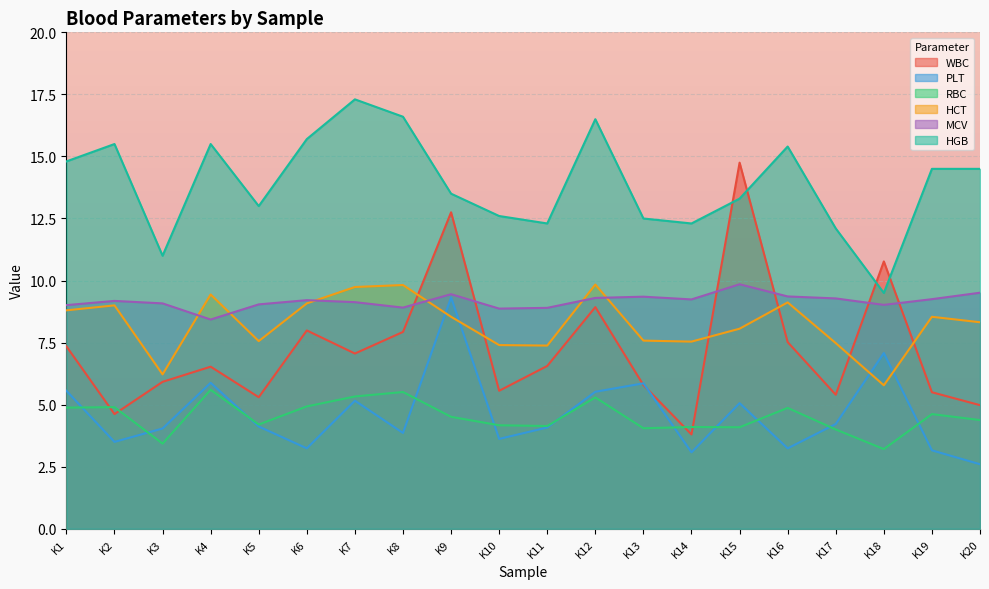

The PLT series shows 3.5 at K2. True or false?

True